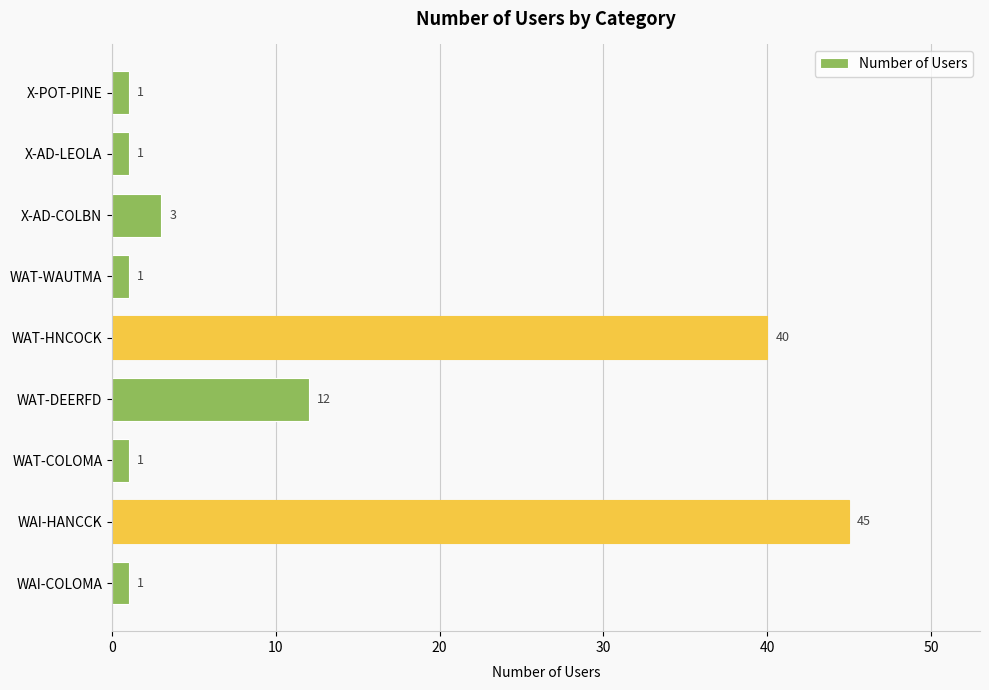

Which category has the highest value across all series?

WAI-HANCCK